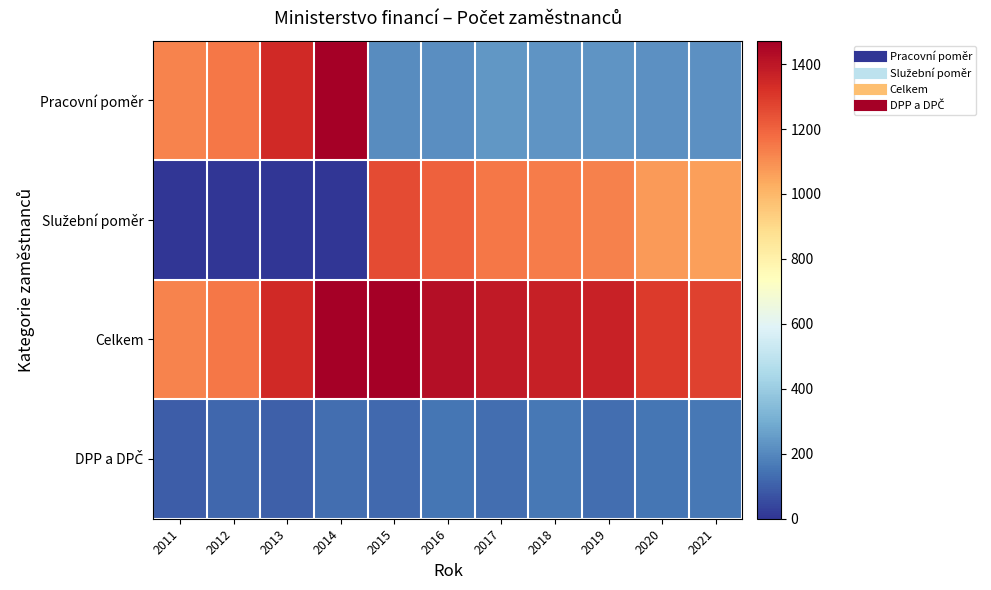

How many categories are shown in the chart?

11